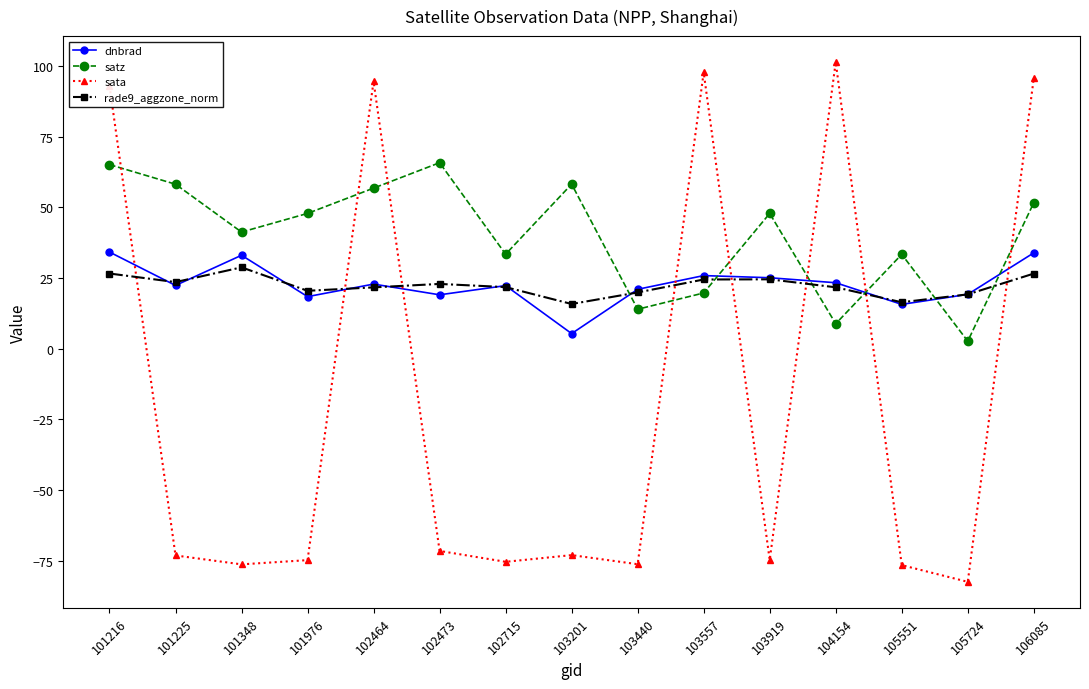

True or false: sata has a value of -82.5 at 105724.

True